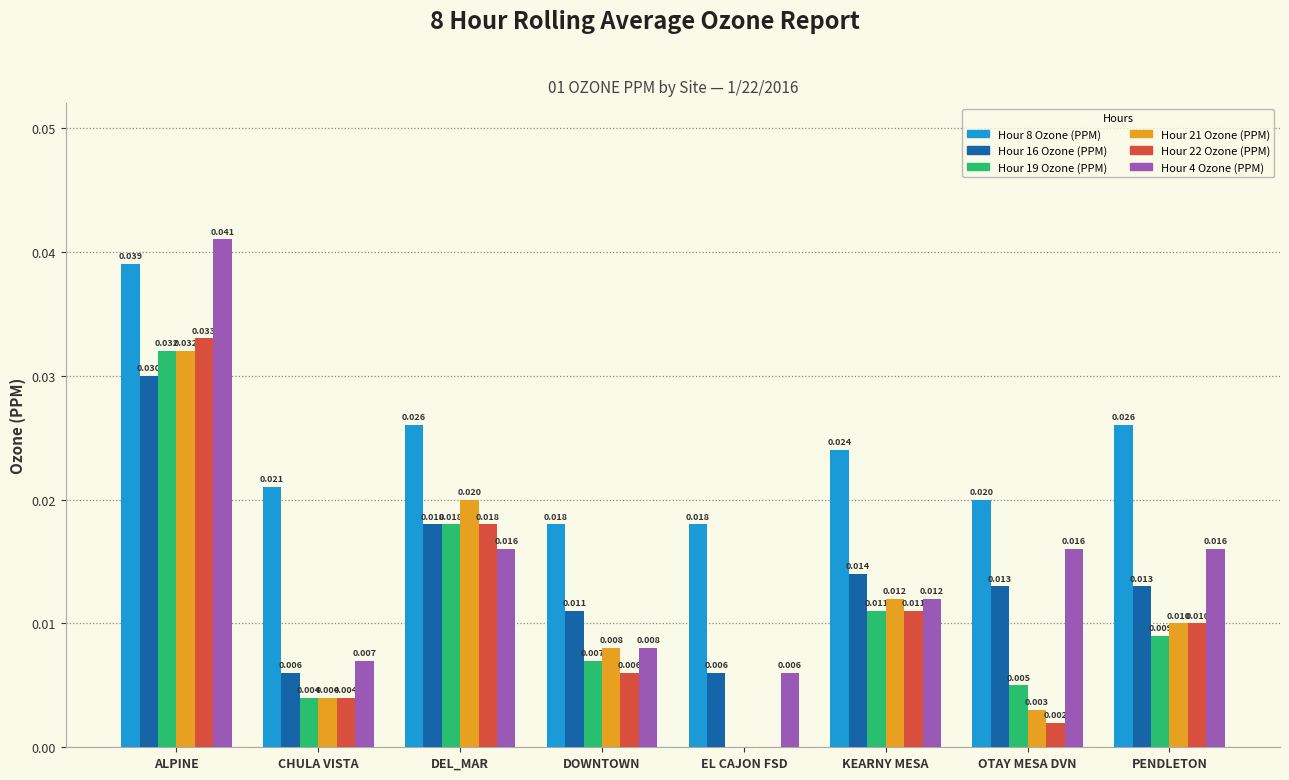

Is the value of Hour 21 Ozone (PPM) at DOWNTOWN greater than the value of Hour 8 Ozone (PPM) at KEARNY MESA?

No